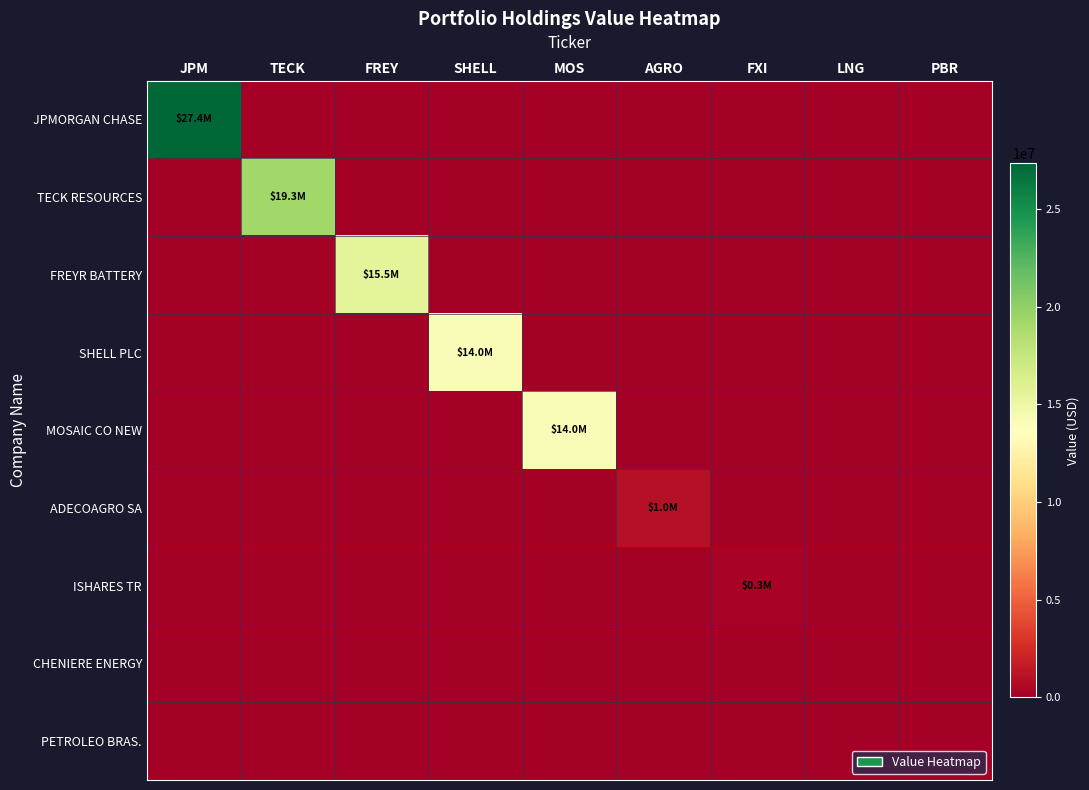

Which label corresponds to the smallest value in the chart?

TECK